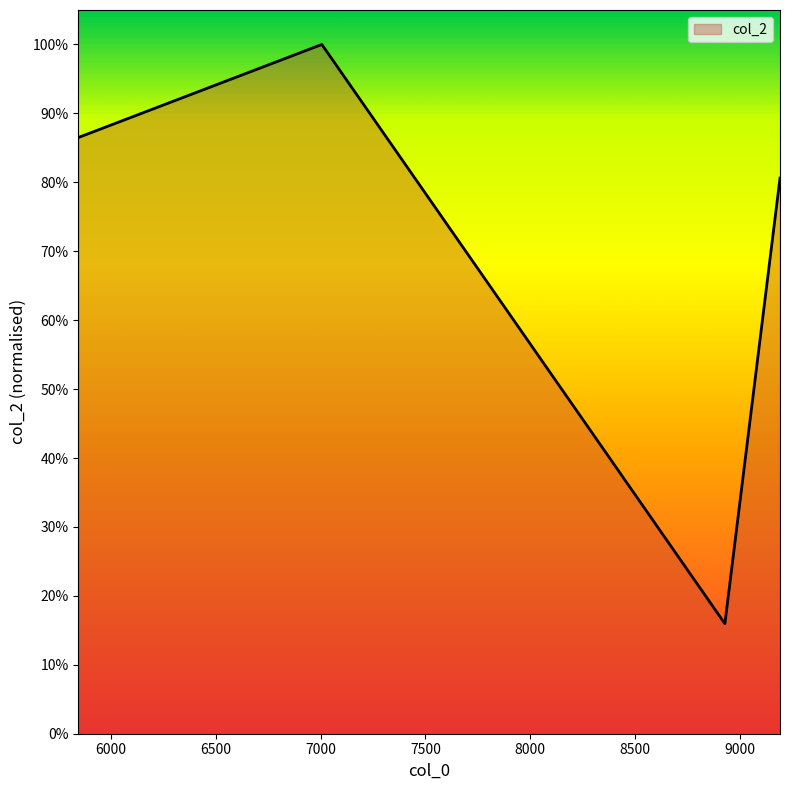

Does the chart display data point markers on the line(s)?

No